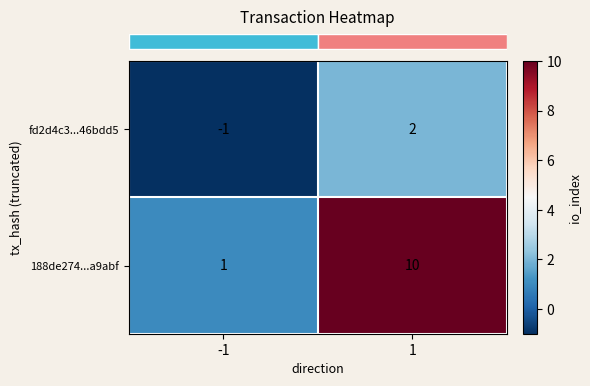

Reading right to left, what are all the values shown in this chart?

fd2d4c3...46bdd5: 1=2	-1=-1
188de274...a9abf: 1=10	-1=1